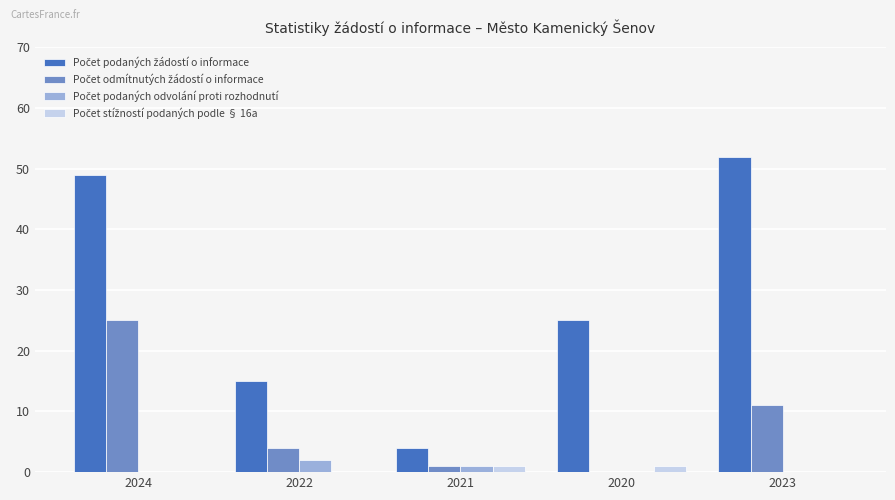

What is the total value across all series at 2022?

21